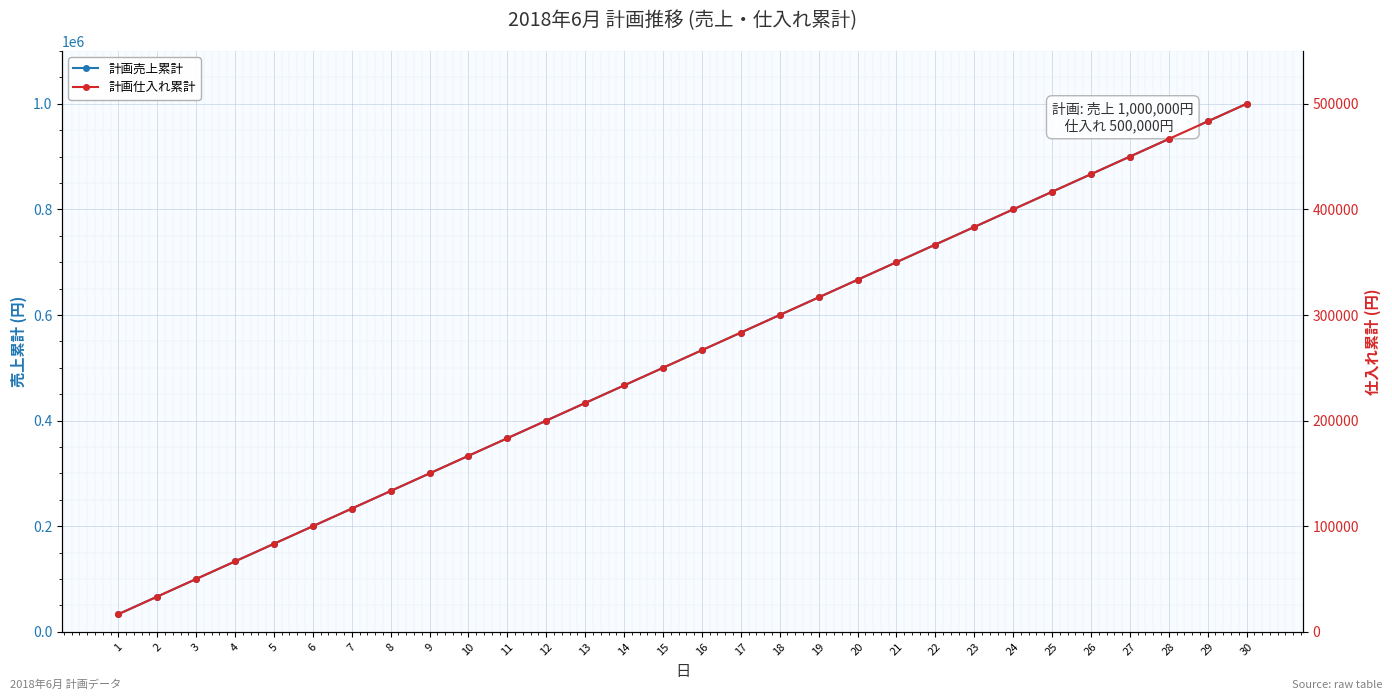

At which category is the sum across all series the highest?

30